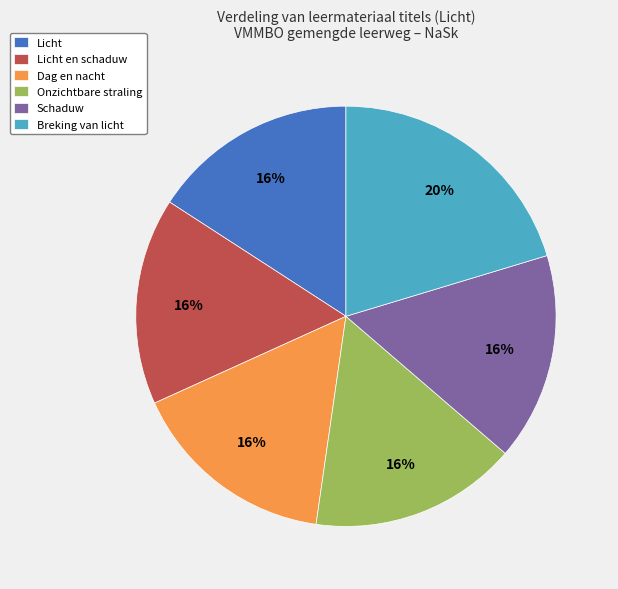

How many segments does this pie chart have?

6